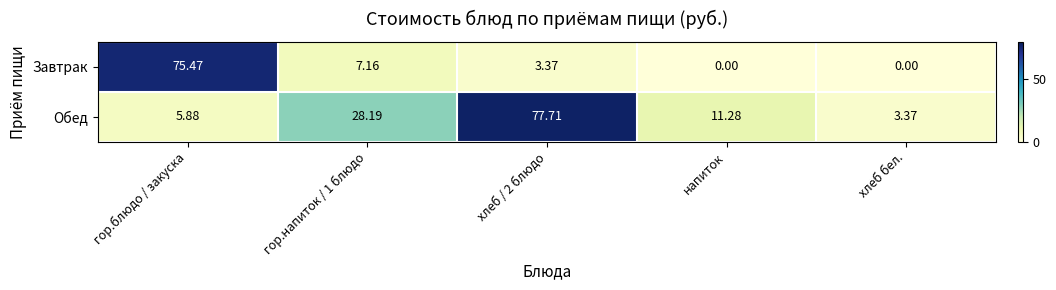

Which series has the widest spread of values?

Завтрак